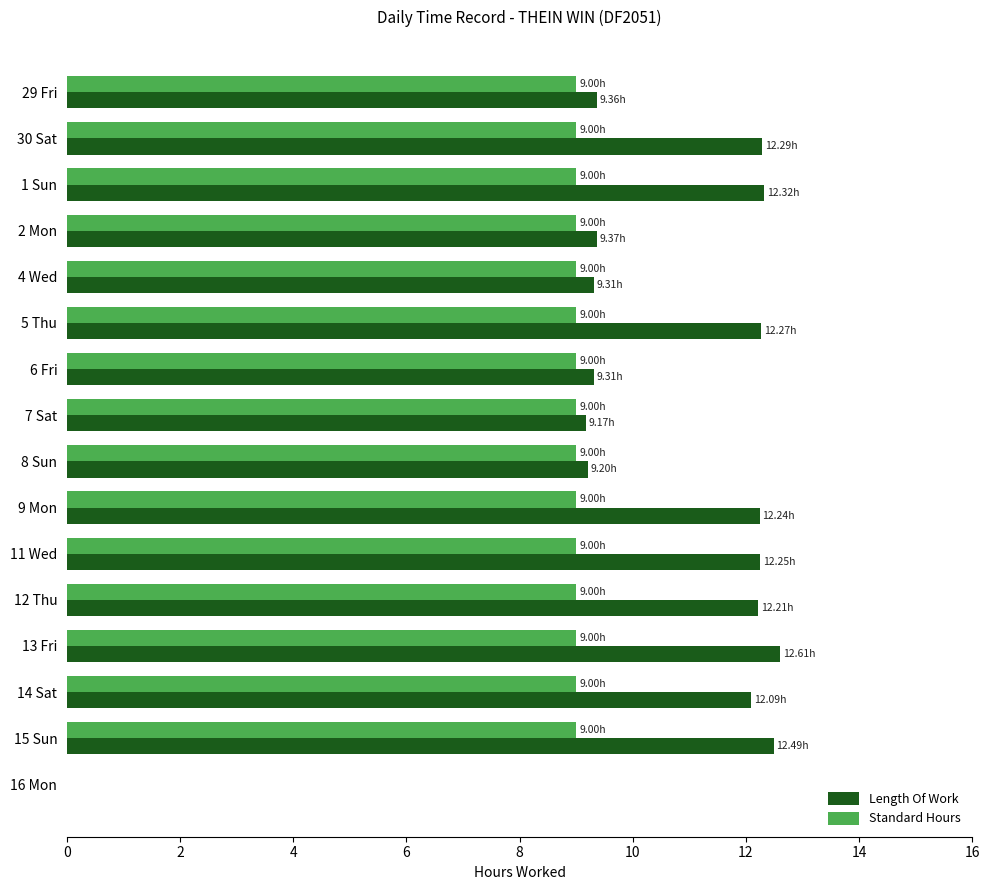

What are all the series names shown in the legend?

Length Of Work, Standard Hours